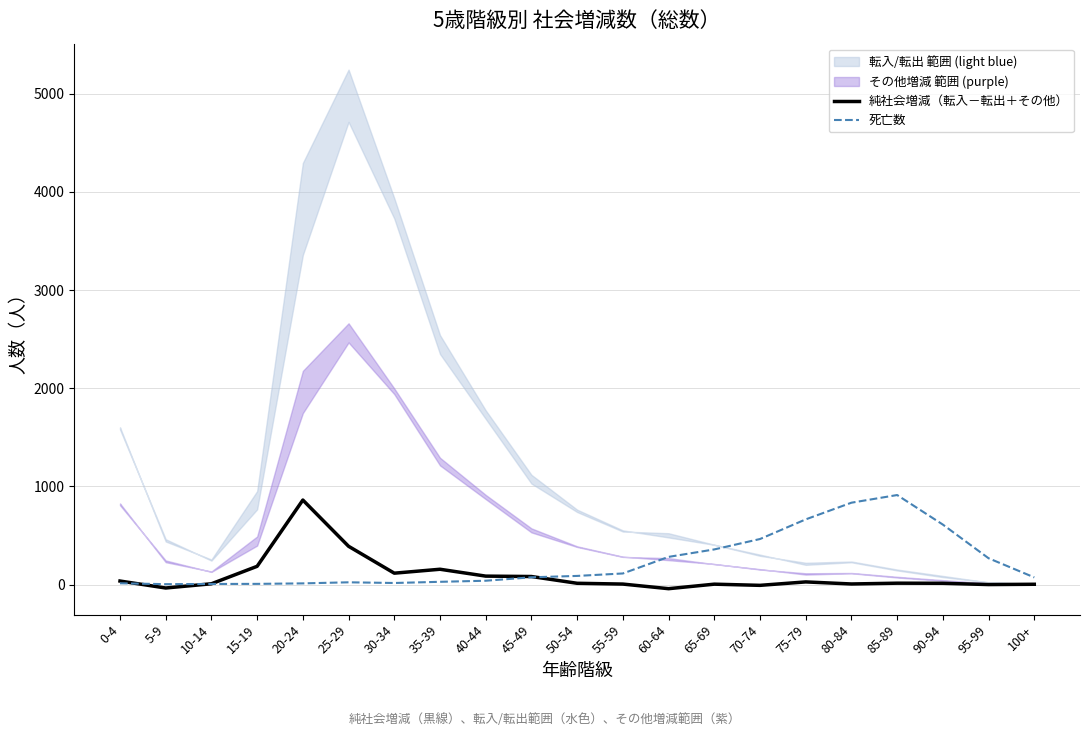

What is the difference between the maximum and minimum values in the 死亡数 series?

908